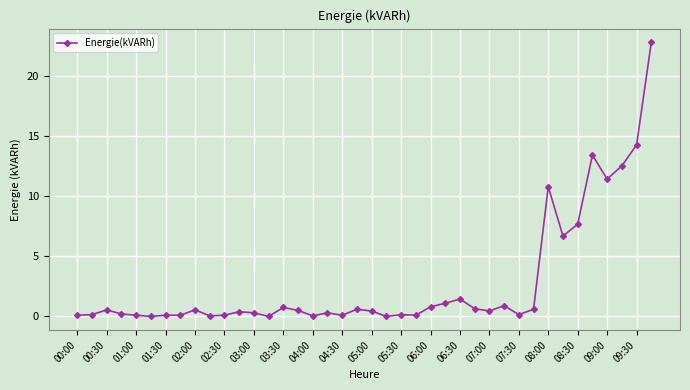

What is the value of the 9th point from the left?

0.6